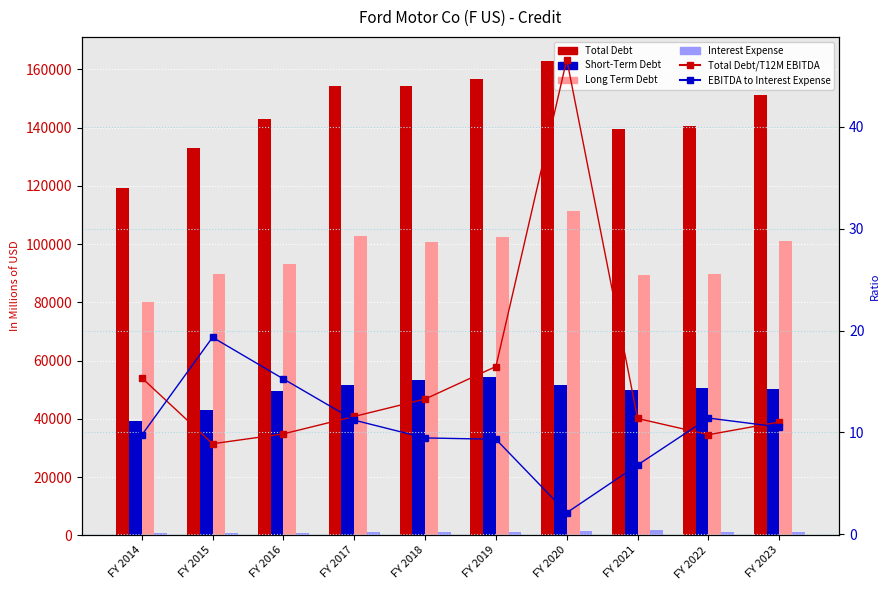

Count the number of categories in the chart.

10